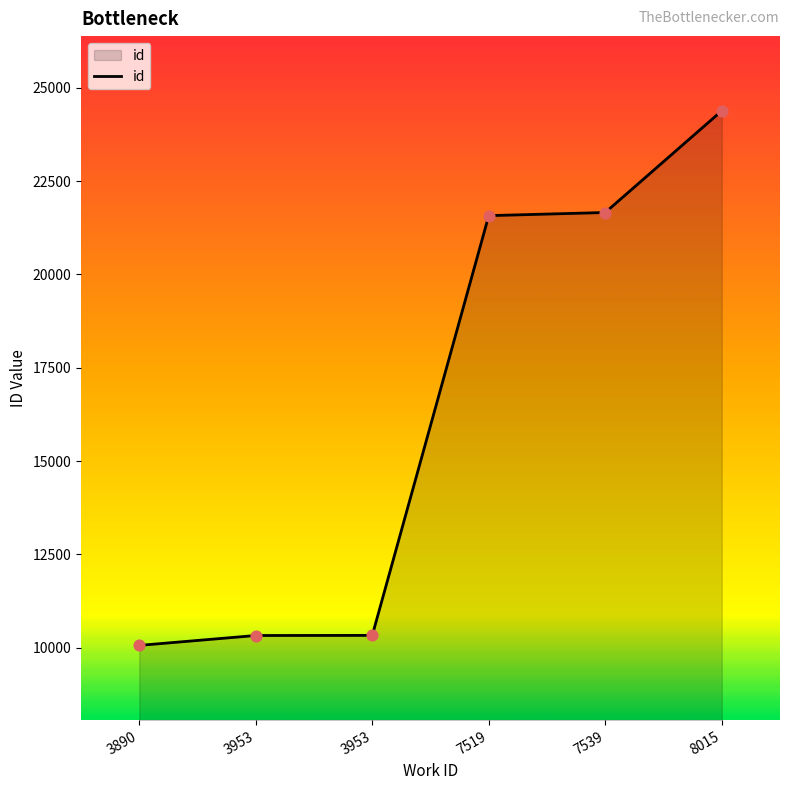

Between 7519 and 7539, which is larger?

7539